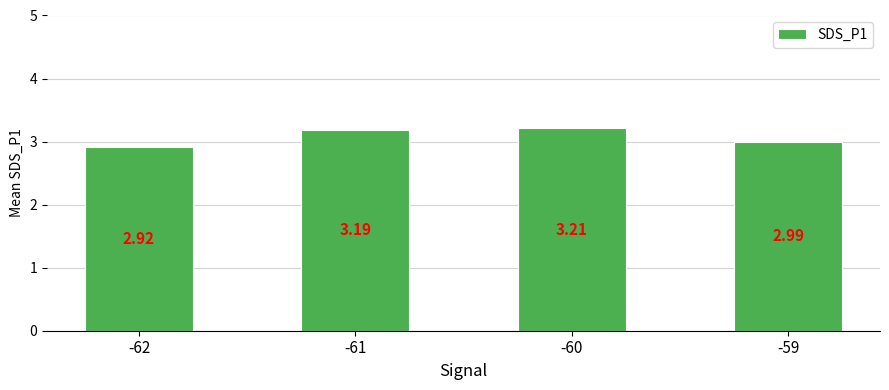

List the labels in order of value, smallest first.

-62, -59, -61, -60